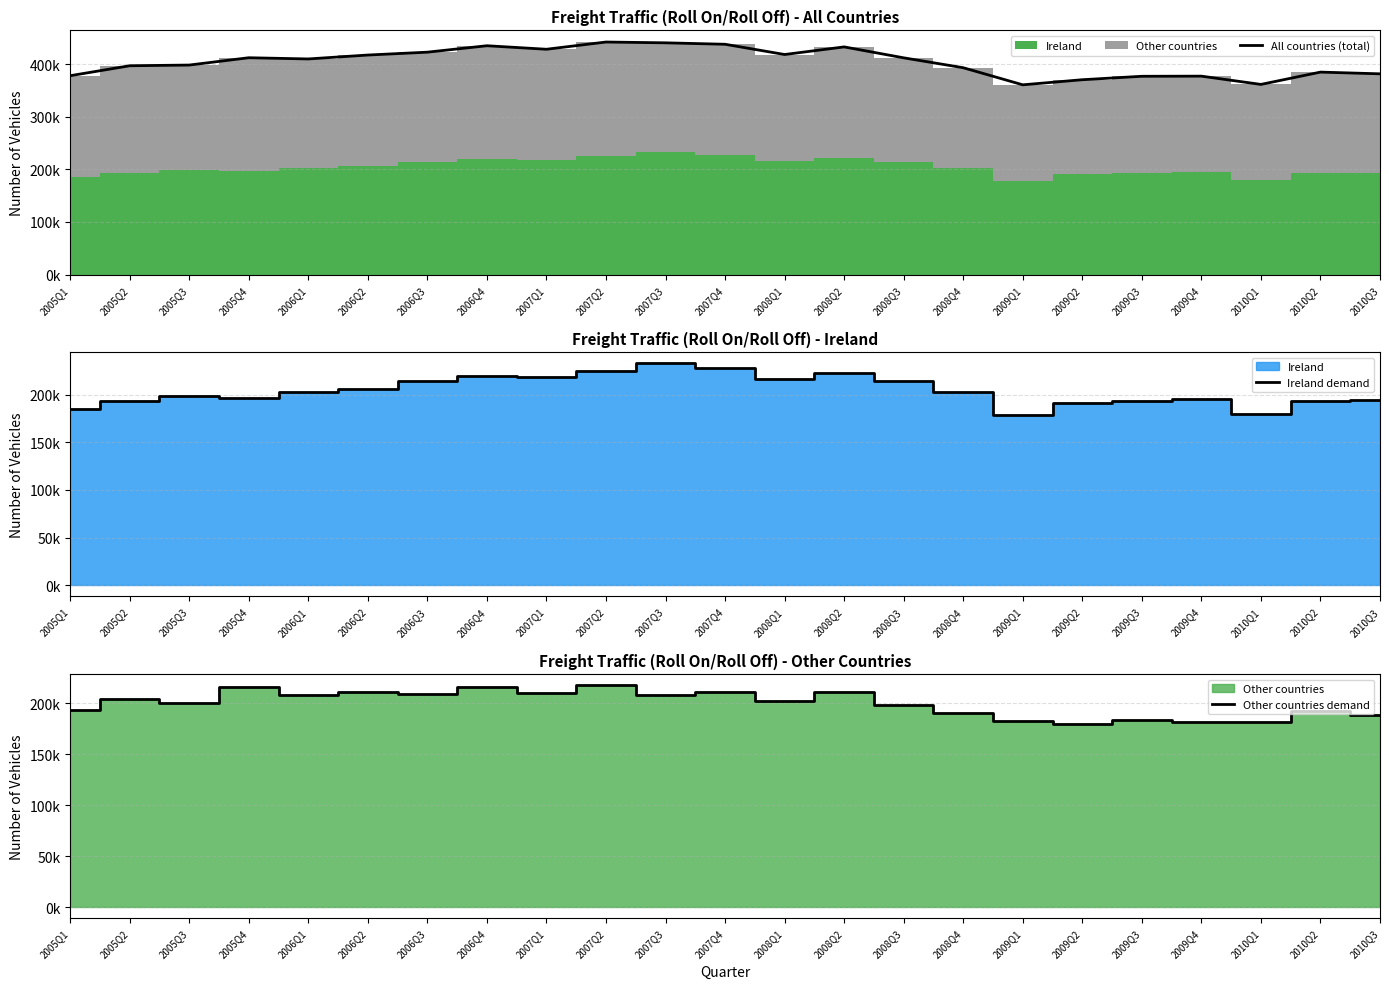

Where do Other countries demand and Ireland demand first cross each other?

2006Q2 and 2006Q3